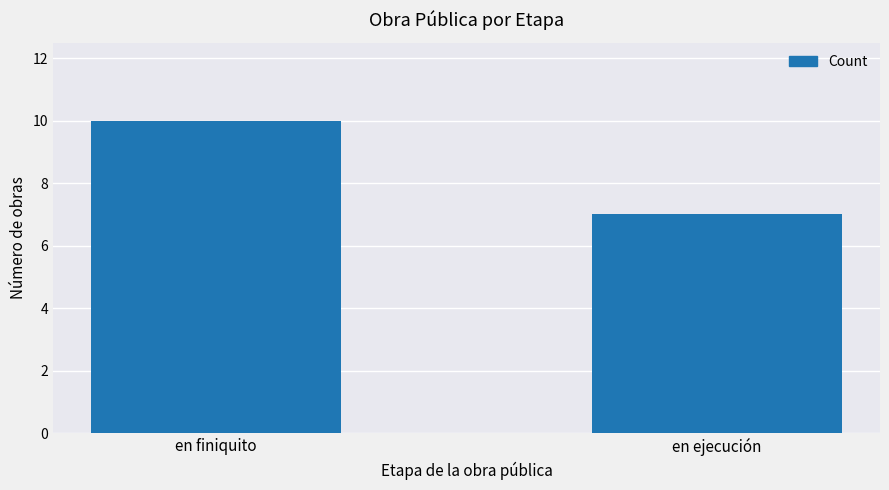

What is the sum of the values at en finiquito and en ejecución?

17